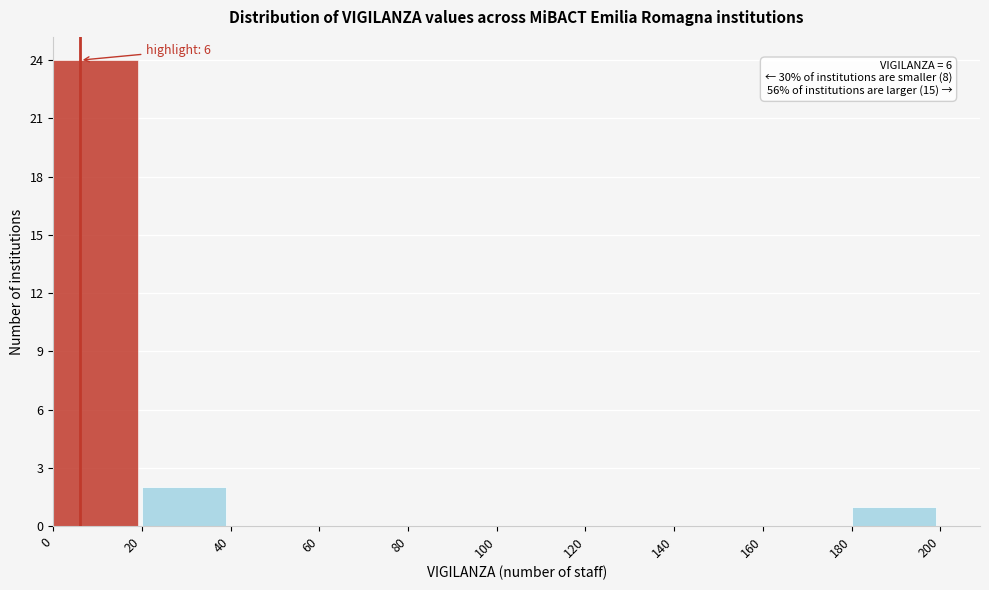

Which range on the x-axis has the tallest bar?

0 to 20